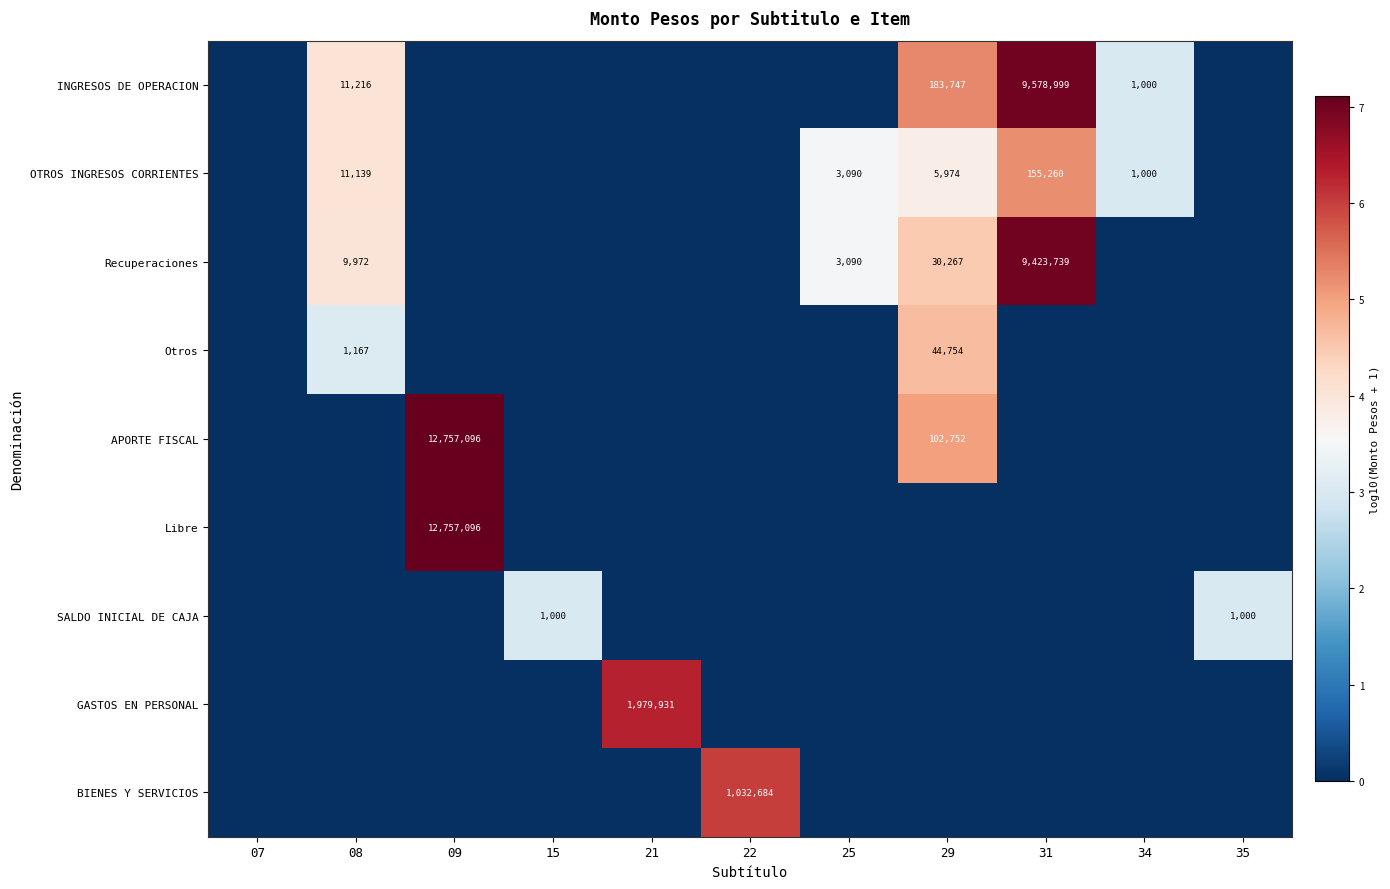

What is the difference between the second highest and minimum values in the Otros series?

3.1